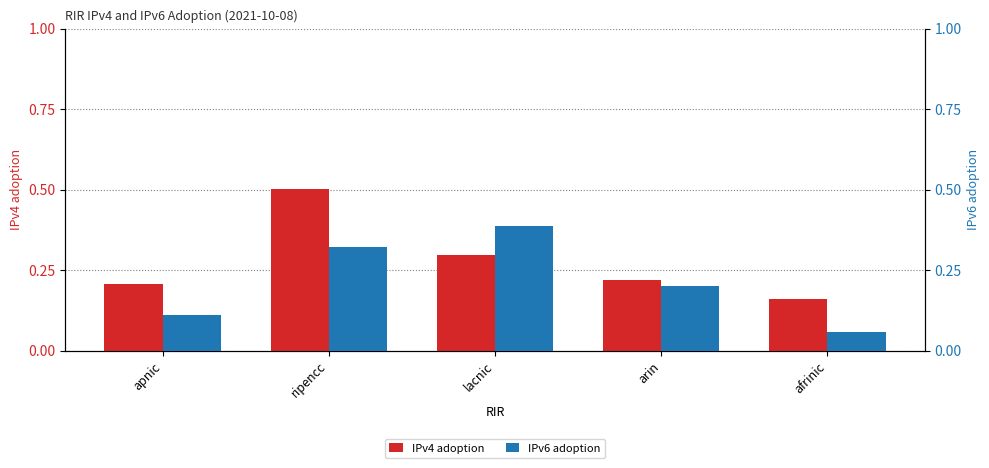

List the series in order of their overall mean, lowest first.

IPv6 adoption, IPv4 adoption